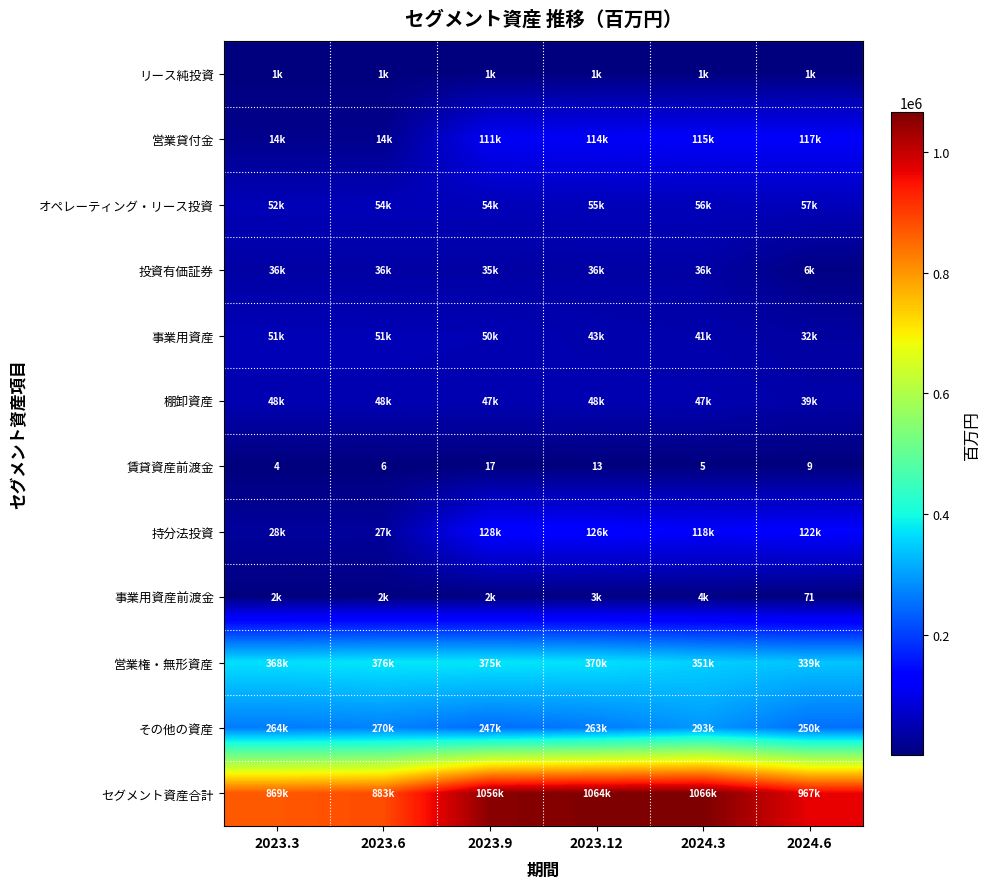

What is the minimum value for 賃貸資産前渡金?

4